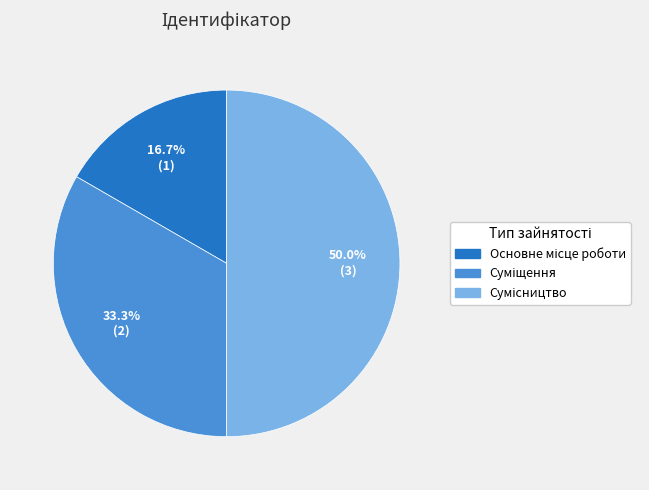

What is the change in value from Основне місце роботи to Сумісництво?

+2